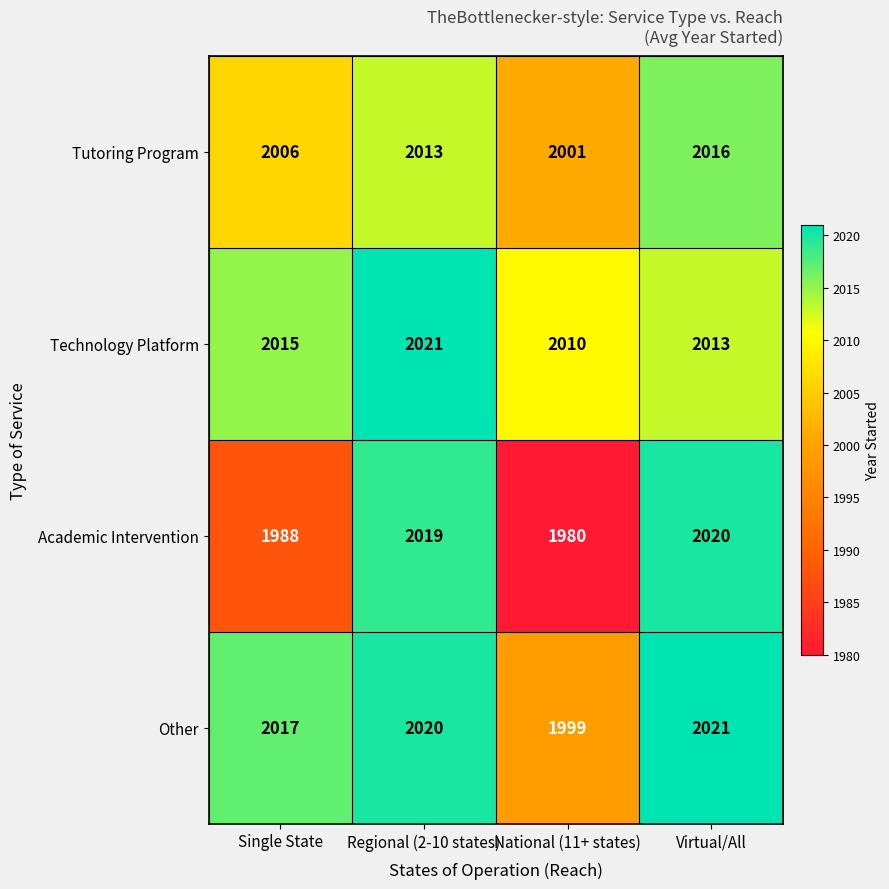

At Regional (2-10 states), list the series in order from largest to smallest.

Technology Platform, Other, Academic Intervention, Tutoring Program